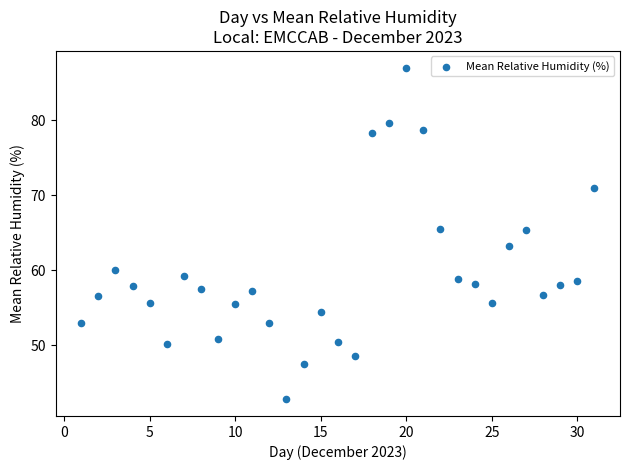

What Y value in the scatter plot is closest to 64?

63.3